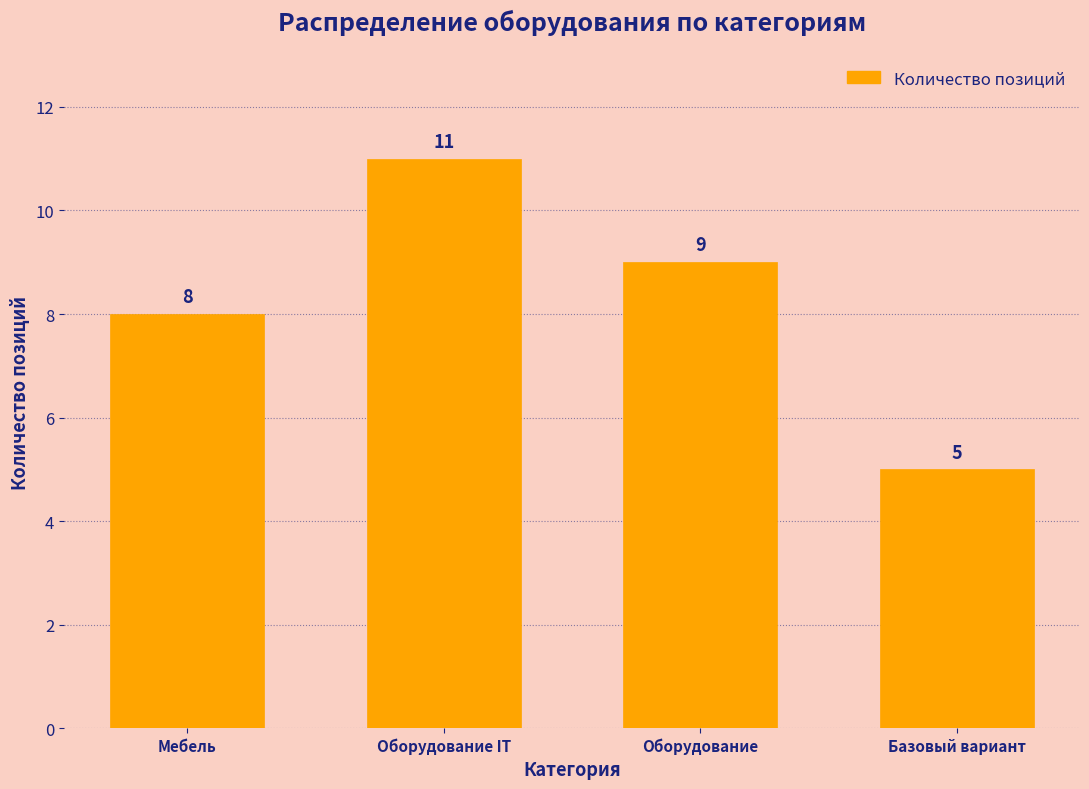

Reading left to right, list all the values displayed in this chart.

Мебель=8	Оборудование IT=11	Оборудование=9	Базовый вариант=5